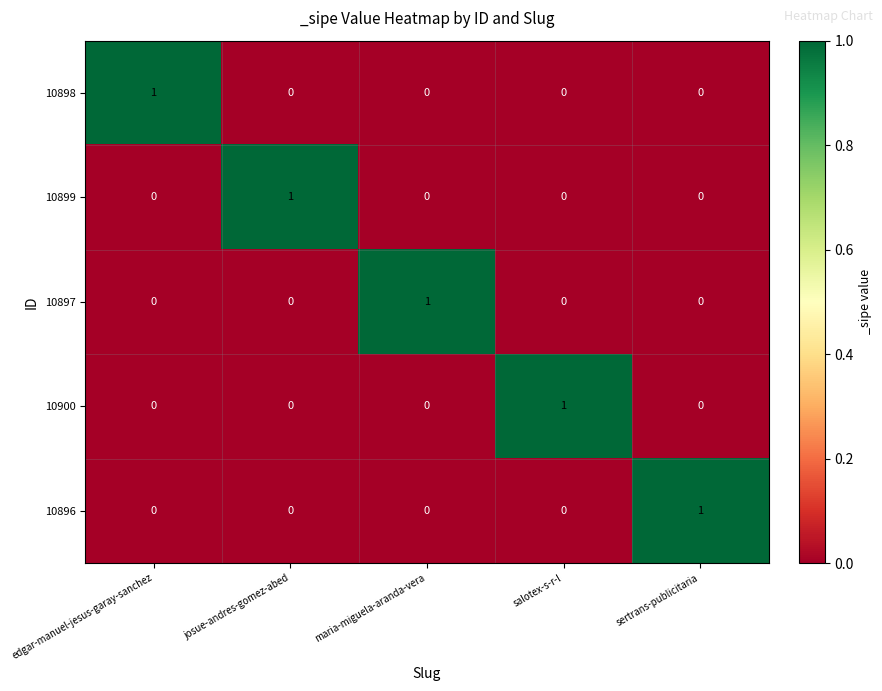

Reading right to left, transcribe all the data shown in this chart.

10898: 0	0	0	0	1
10899: 0	0	0	1	0
10897: 0	0	1	0	0
10900: 0	1	0	0	0
10896: 1	0	0	0	0